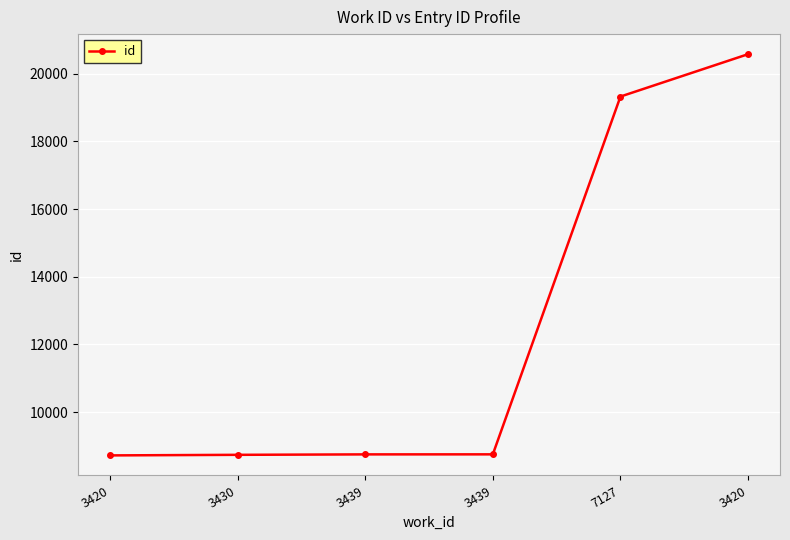

Where is the data nearest to the value 14648?

7127